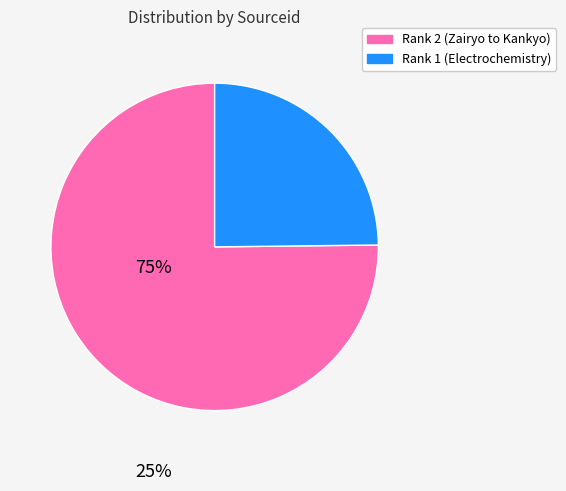

Approximately how many times larger is the value at Rank 2 (Zairyo to Kankyo) compared to Rank 1 (Electrochemistry)?

3.0